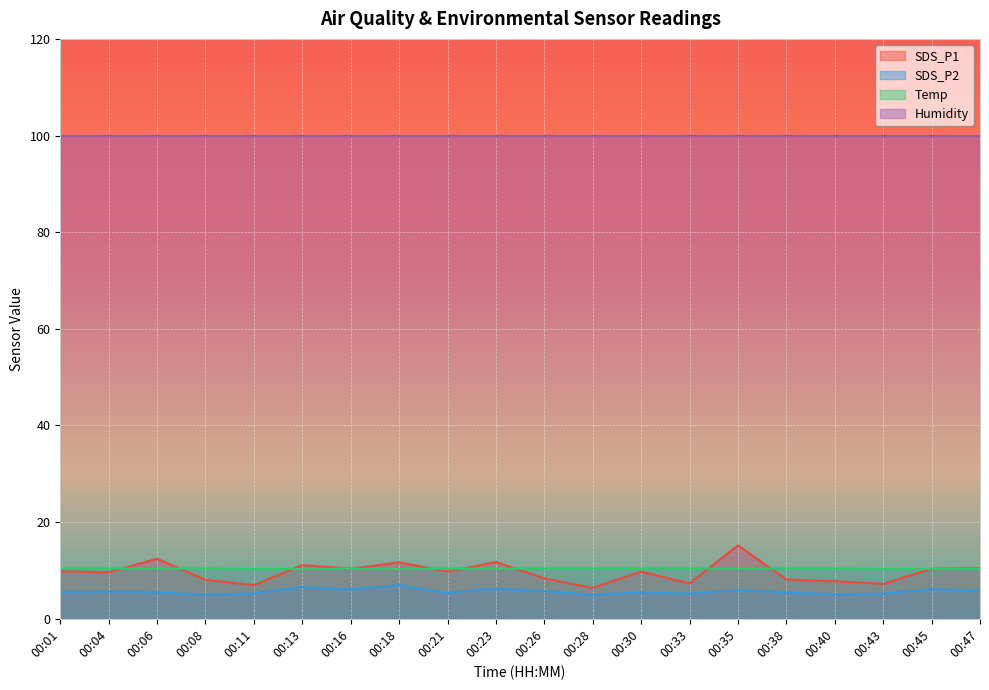

At which label is SDS_P2 closest to 5?

00:08